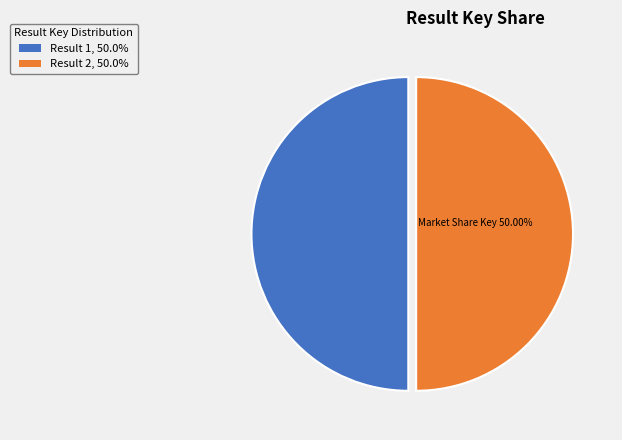

What is the ratio of the value at Result 2, 50.0% to the value at Result 1, 50.0%?

1.0